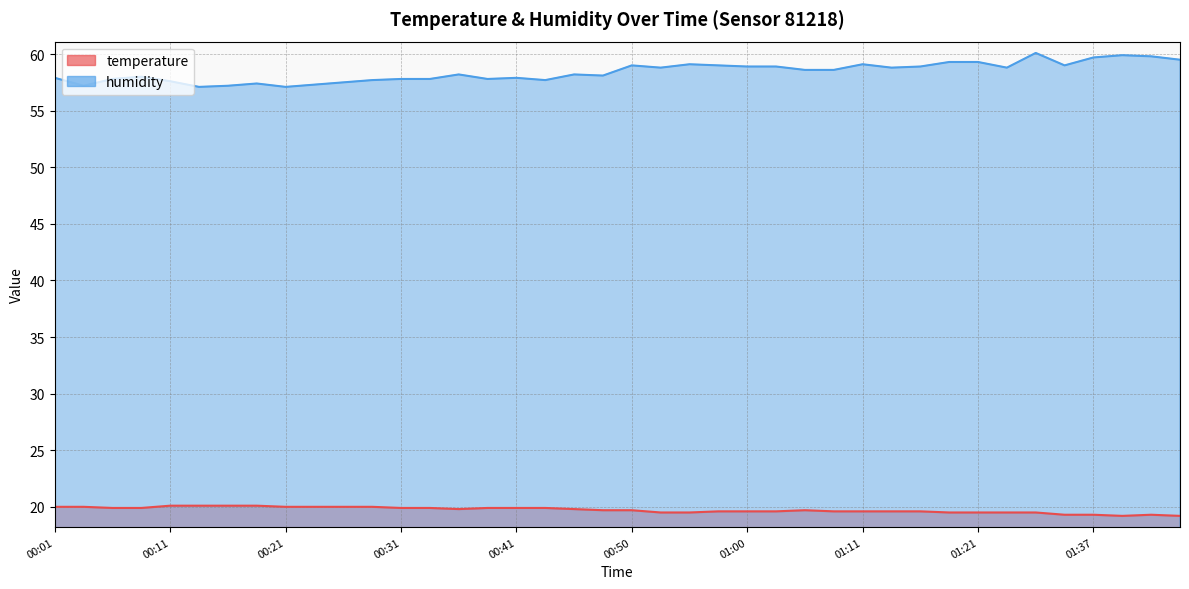

Count the temperature values in the range 19 to 20.

36